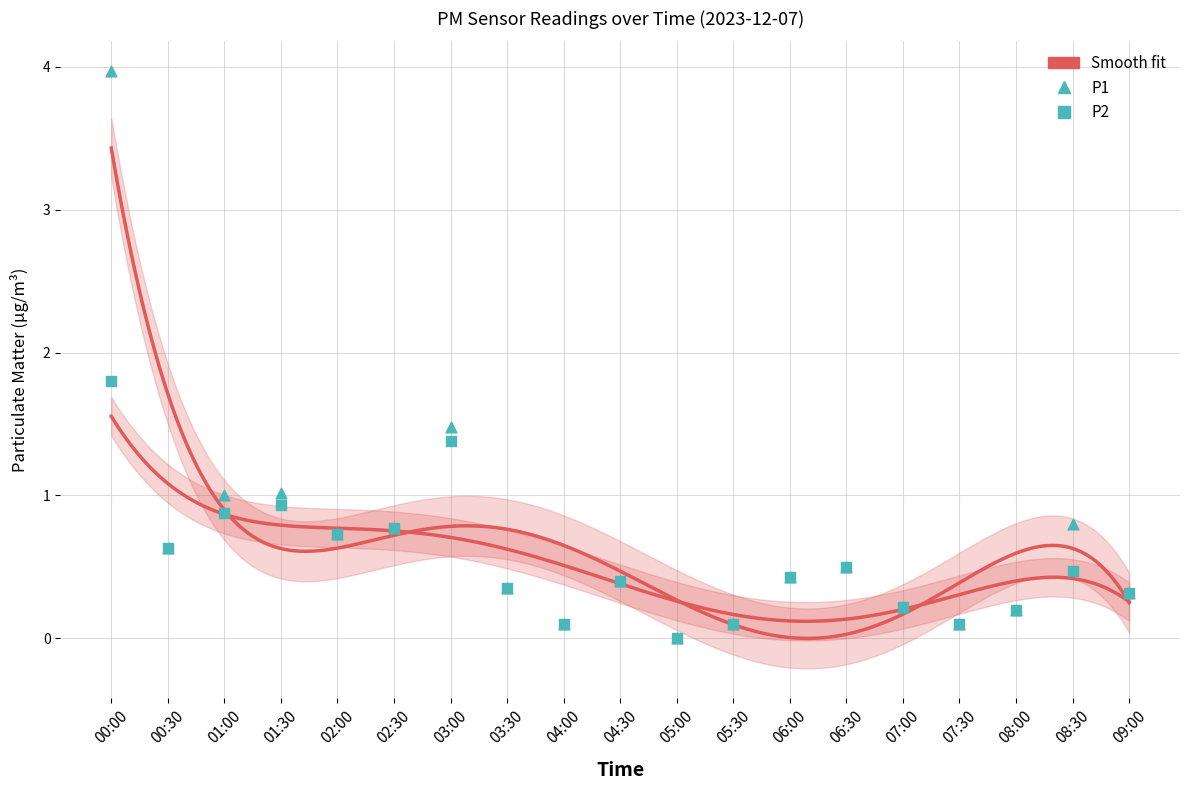

Which series reaches the maximum Y coordinate?

P1